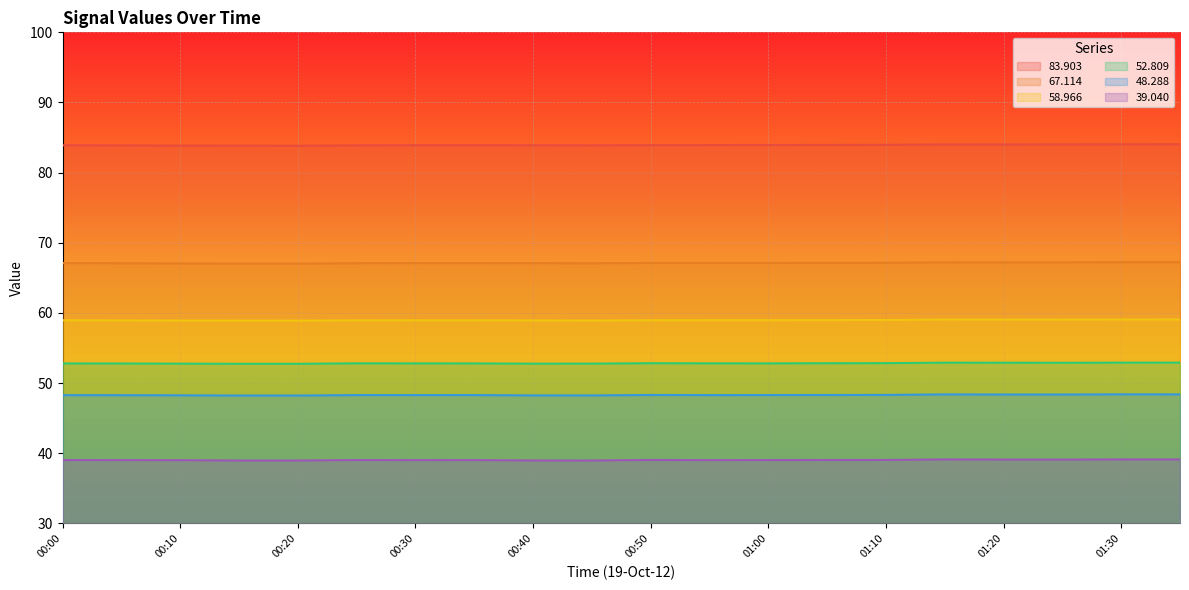

Which label corresponds to the largest value in the chart?

01:35